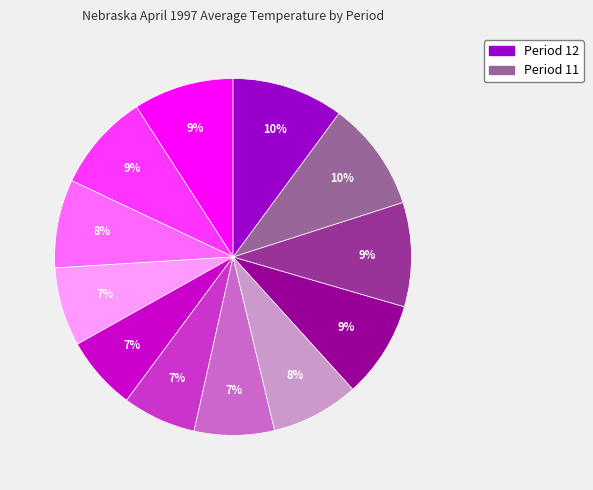

To the nearest percent, what is the average slice percentage?

8%